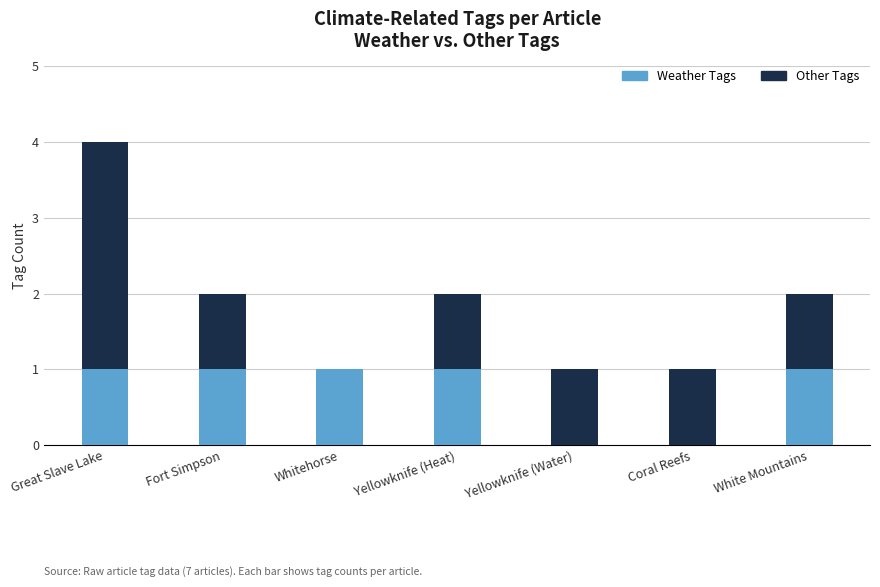

The Weather Tags series shows 0 at Fort Simpson. True or false?

False